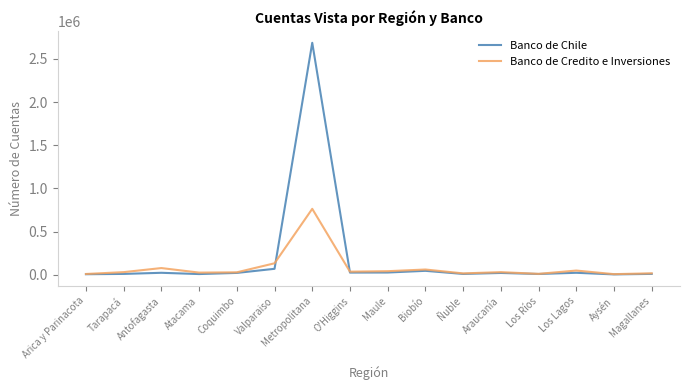

At which label is Banco de Chile closest to 1344591?

Valparaiso